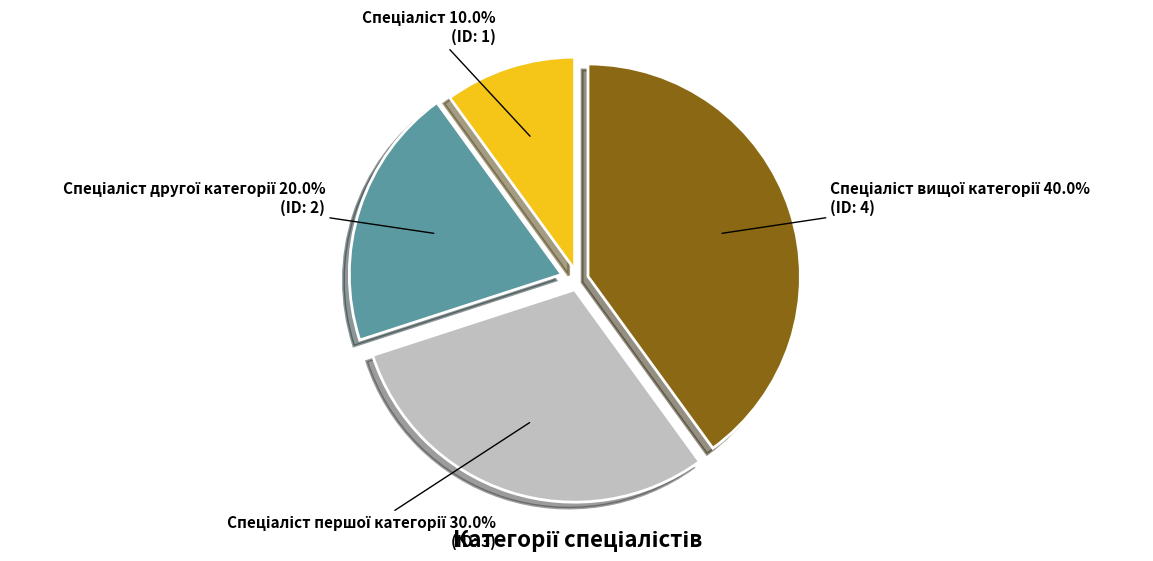

Does any single category account for the majority?

No